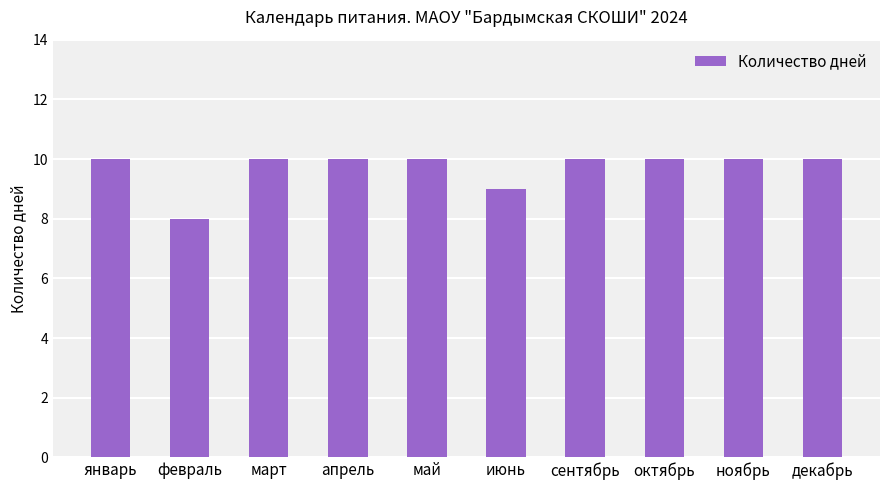

How many categories are shown in the chart?

10